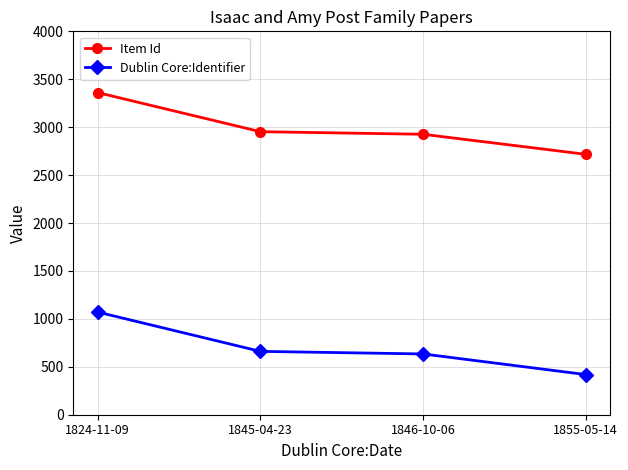

True or false: Item Id and Dublin Core:Identifier intersect in this chart.

False